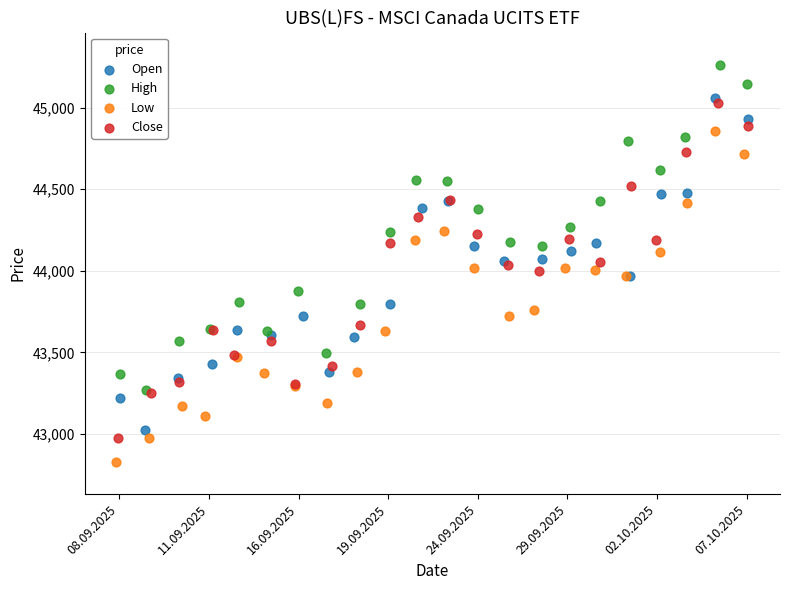

Which series reaches the minimum Y coordinate?

Low